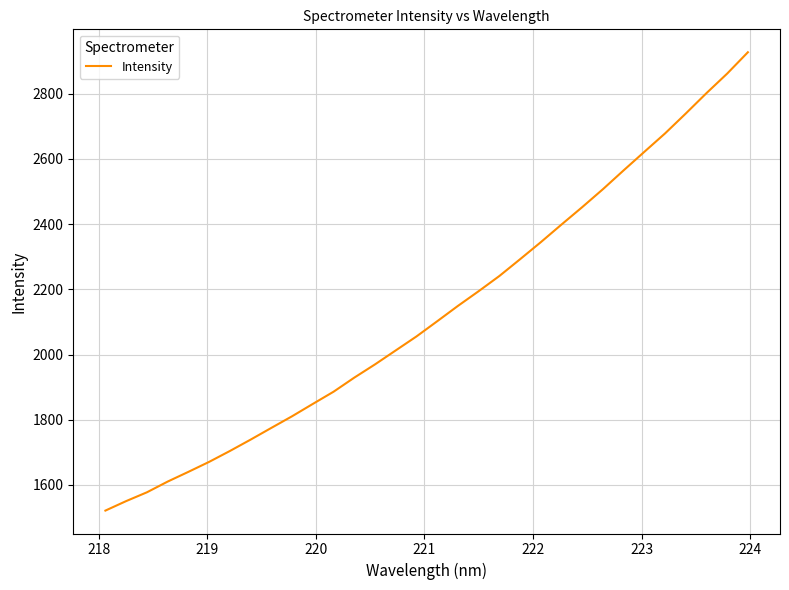

What is the minimum value shown in the chart?

1521.4